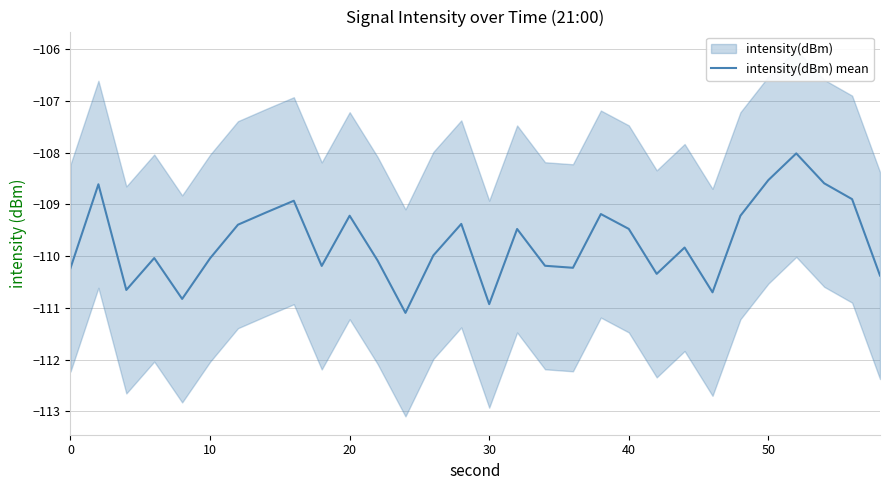

What is the sum of all values?

-3291.9